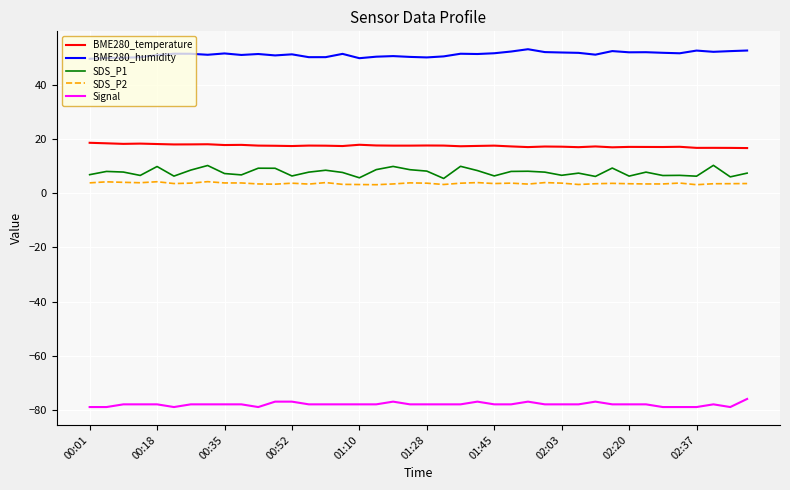

Which series has the largest total across all categories?

BME280_humidity